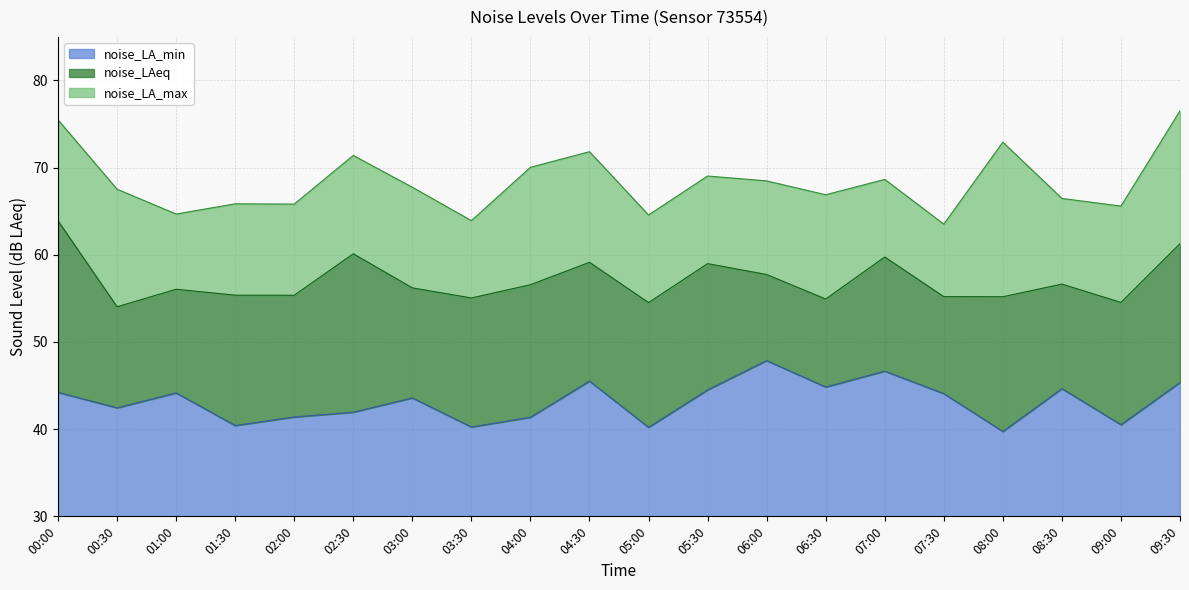

Rank the series at 03:00 from highest to lowest value.

noise_LA_max, noise_LAeq, noise_LA_min